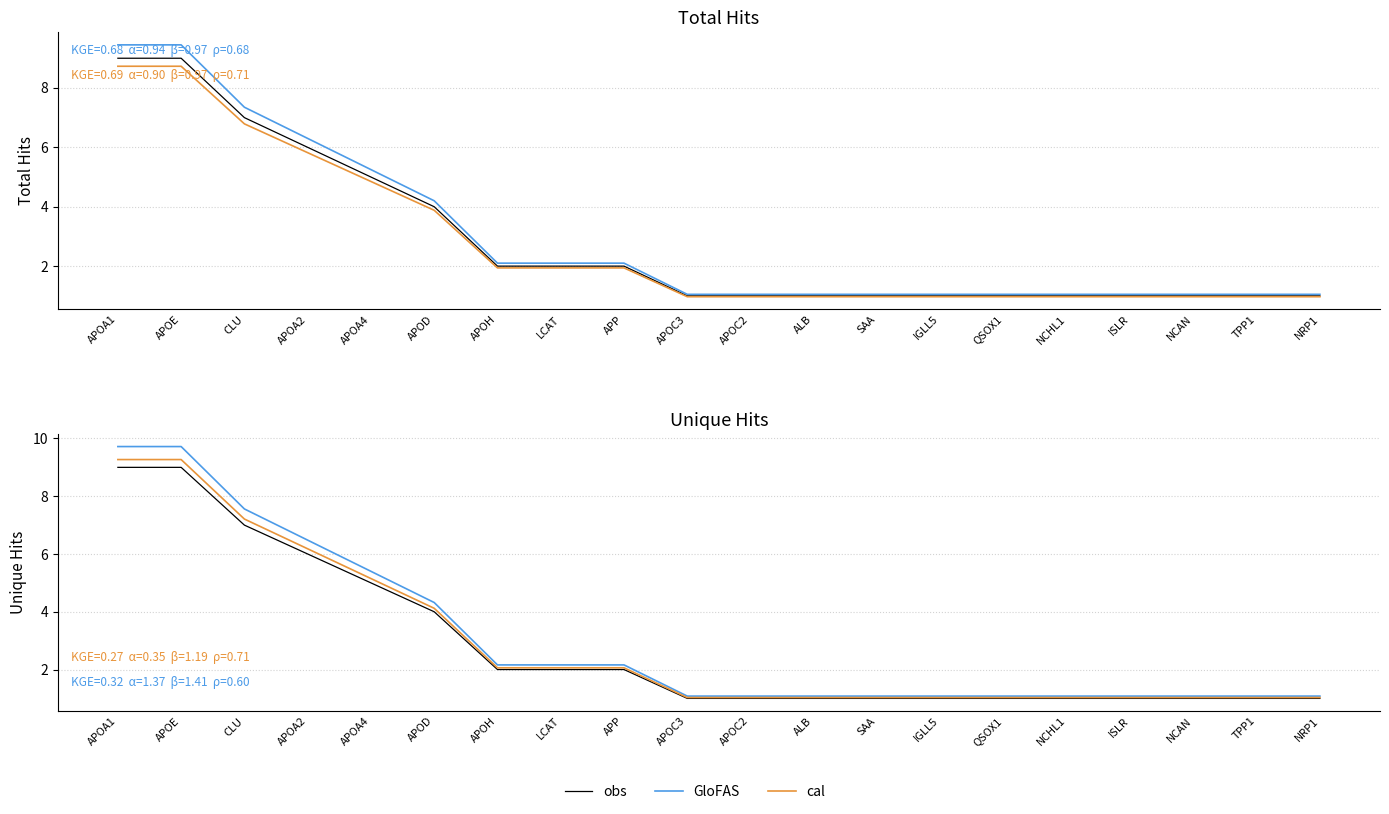

What is the minimum value for cal?

1.0